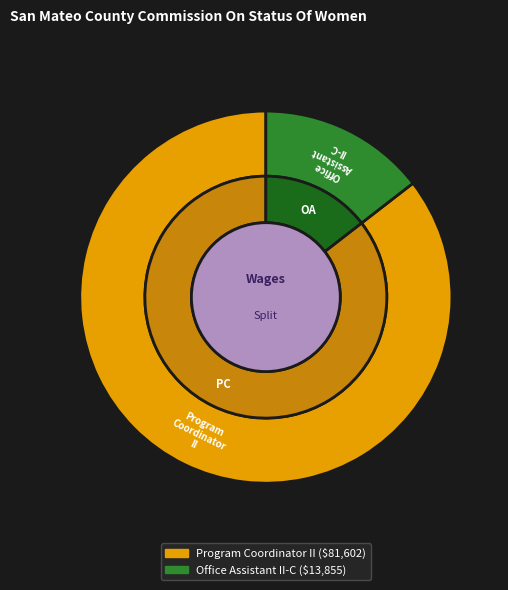

Count the number of slices in the pie.

2